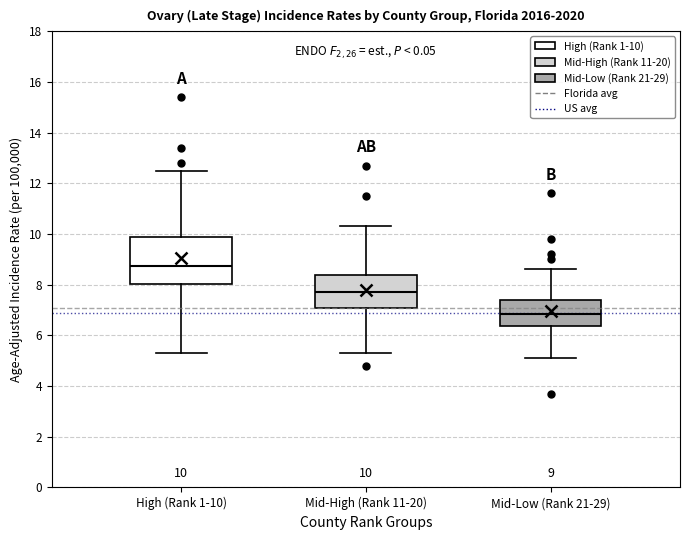

Which box's median line is the highest?

High (Rank 1-10)